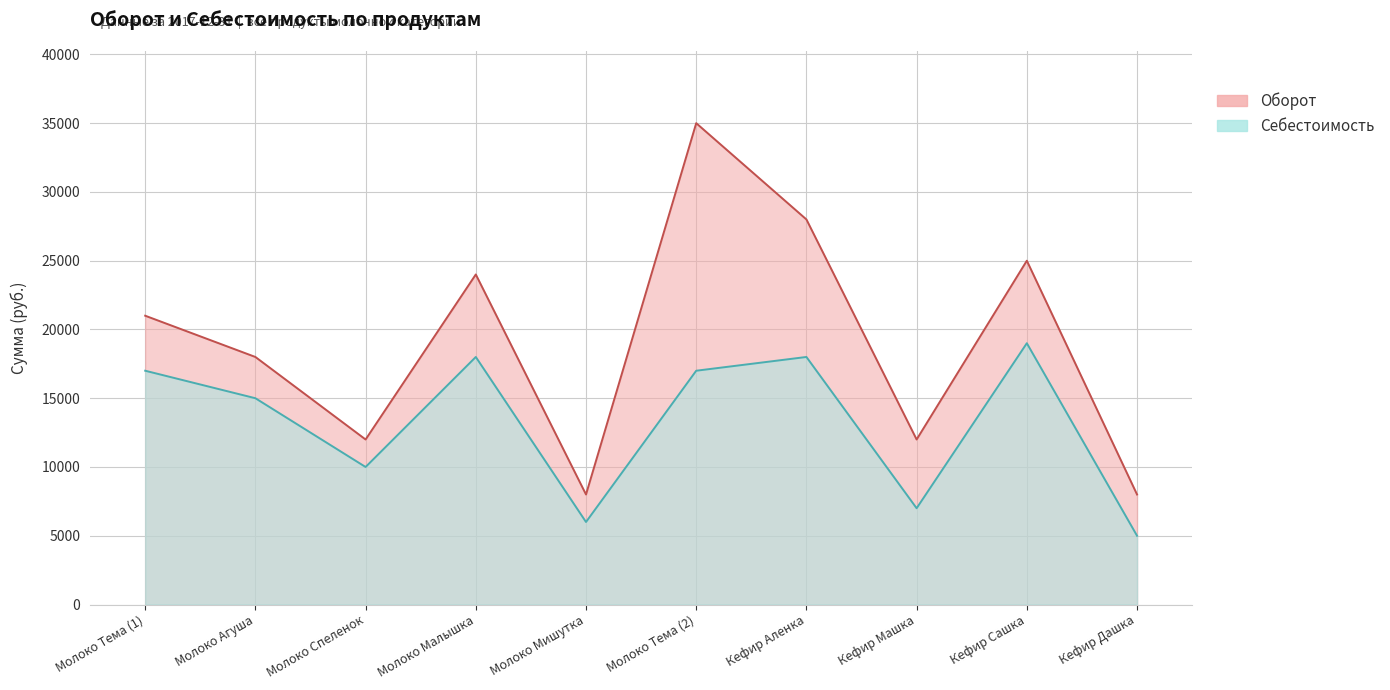

True or false: Оборот and Себестоимость cross at least once.

False